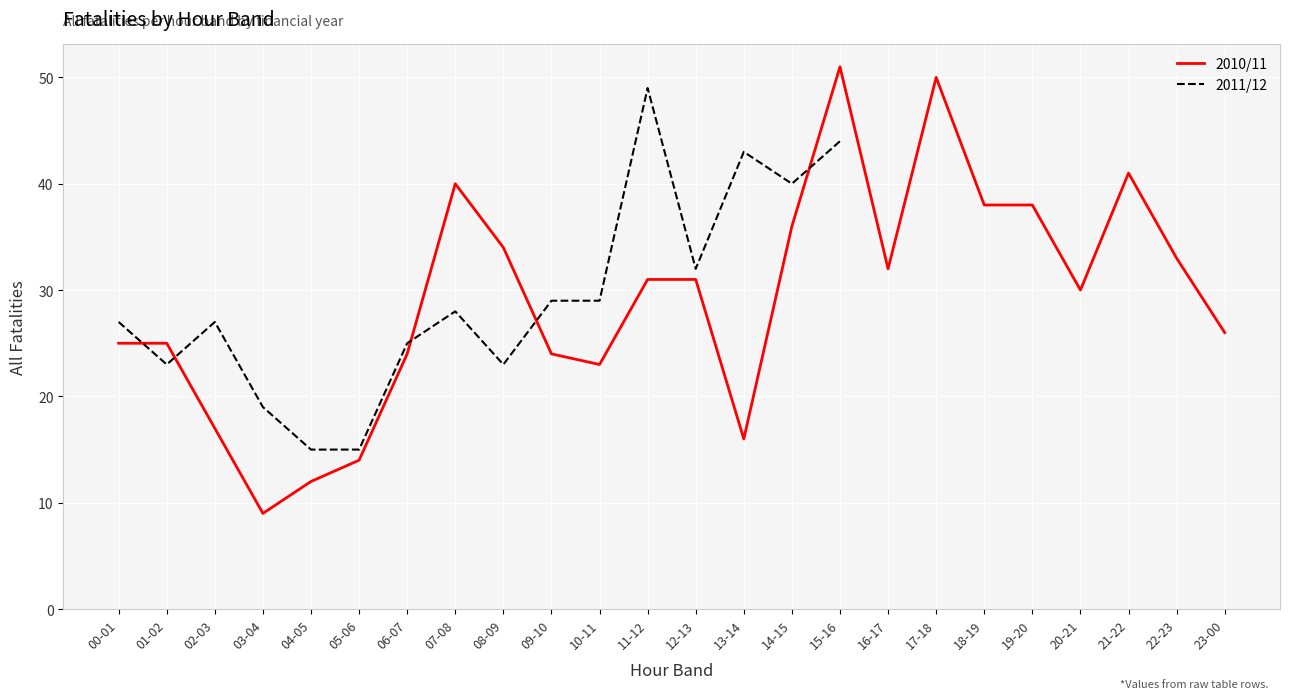

At which label does 2011/12 first exceed 40?

11-12